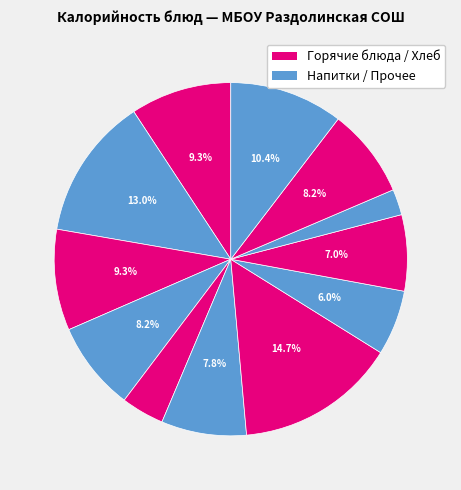

How many segments does this pie chart have?

12